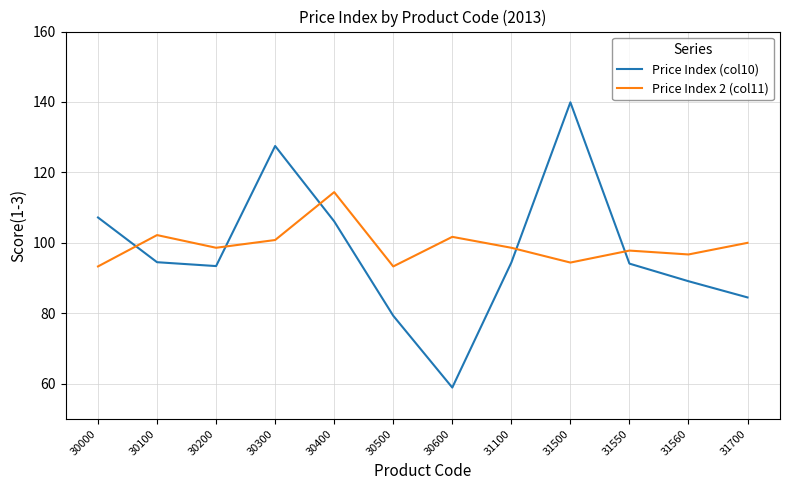

Which series has the widest spread of values?

Price Index (col10)